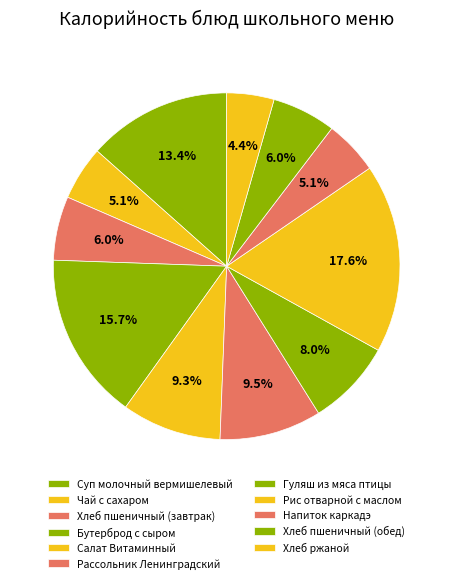

True or false: Хлеб ржаной accounts for 4% of the total.

True